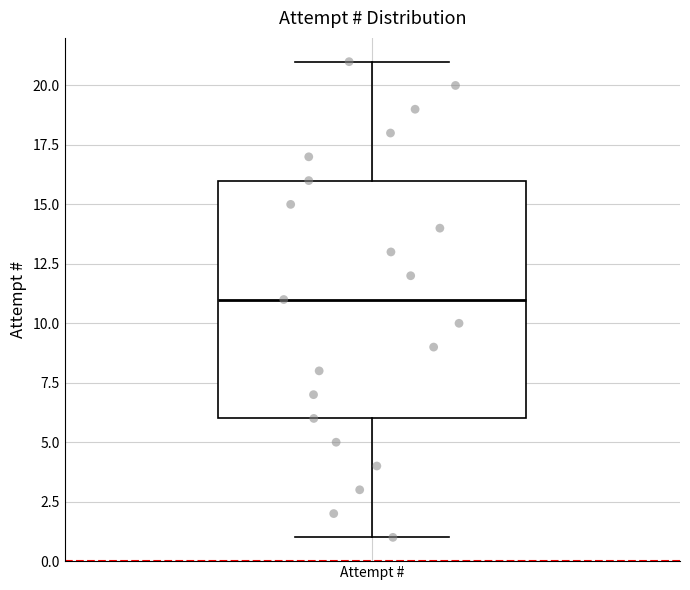

Where is the upper edge of the box for Attempt # on the y-axis? The values are not printed on the chart, so give them approximately, as read against the axis.

16